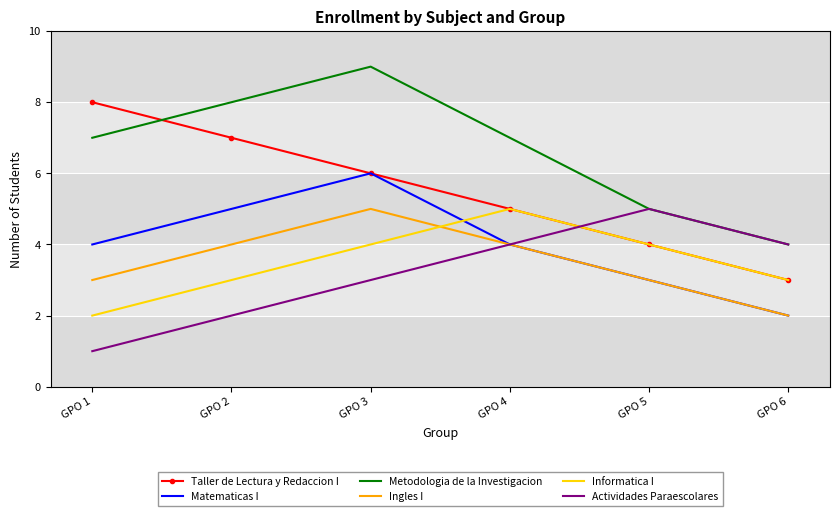

Is the value of Metodologia de la Investigacion at GPO 6 greater than the value of Matematicas I at GPO 5?

Yes